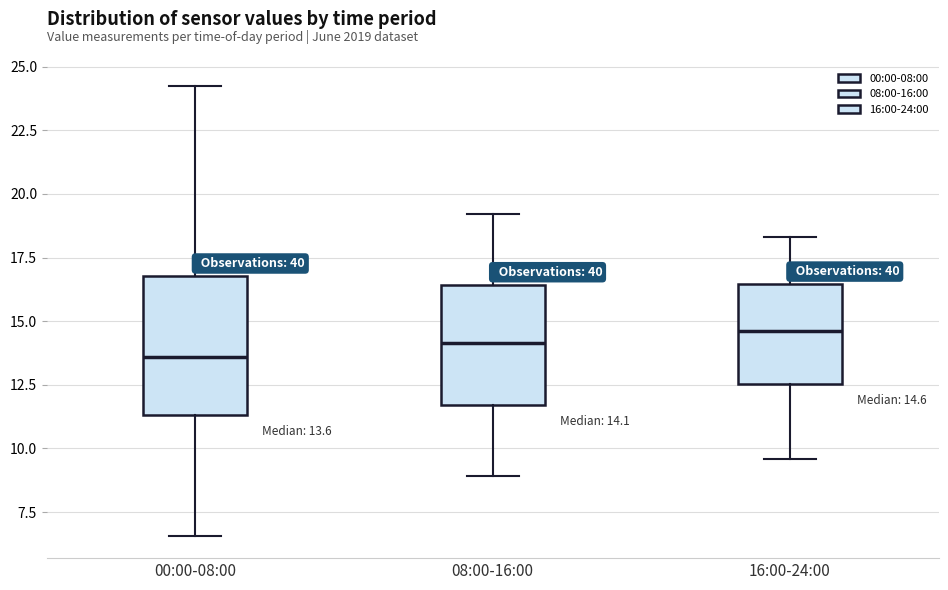

Which box's median line is the lowest?

00:00-08:00